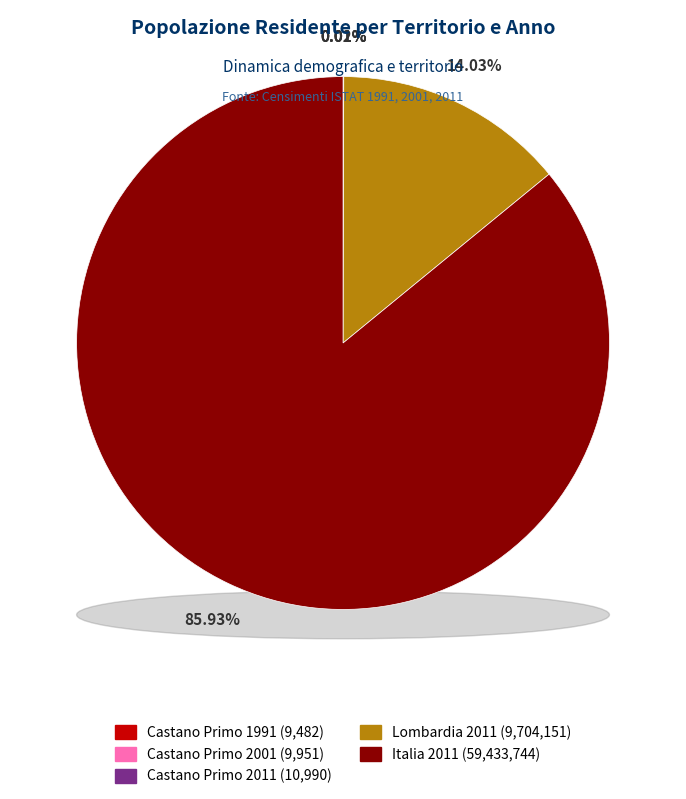

To the nearest percent, what is the average slice percentage?

20%